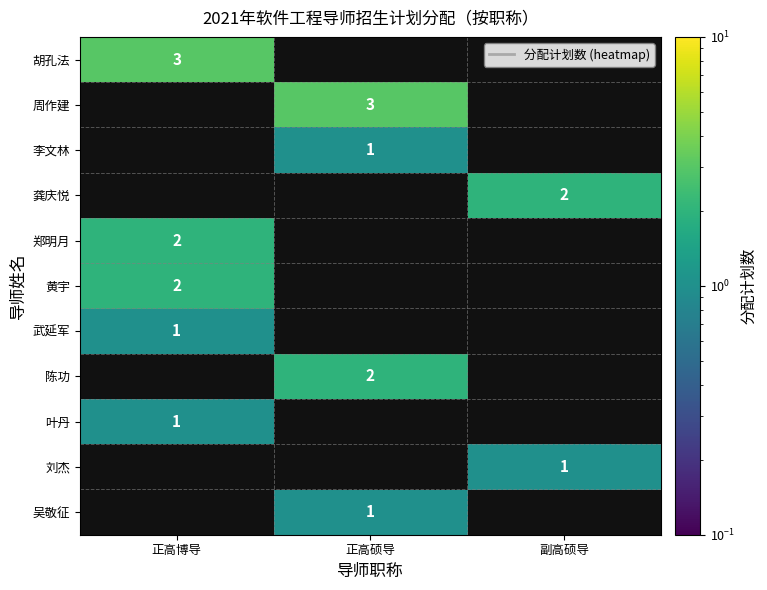

The 黄宇 series shows 1 at 正高博导. True or false?

False